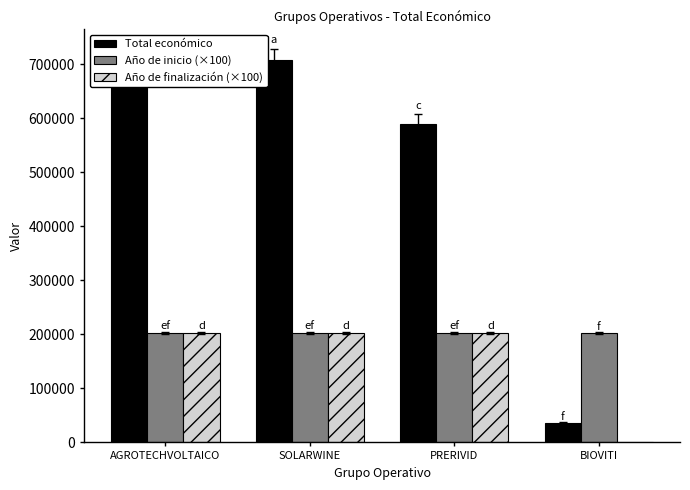

The value of Año de finalización (×100) at SOLARWINE is 97504. True or false?

False